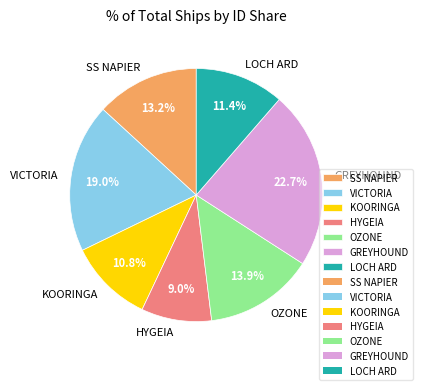

Rank the categories by value from highest to lowest.

GREYHOUND, VICTORIA, OZONE, SS NAPIER, LOCH ARD, KOORINGA, HYGEIA